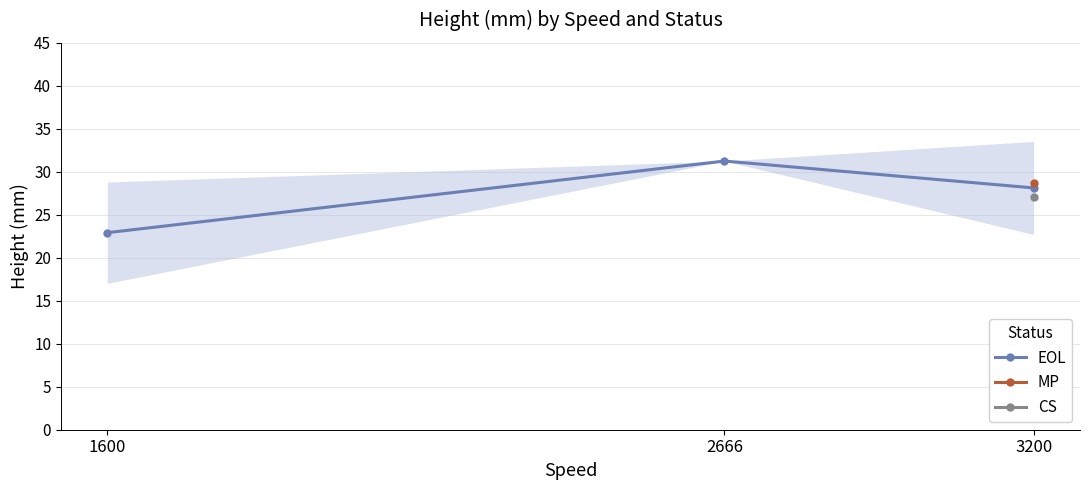

Count the number of categories in the chart.

3